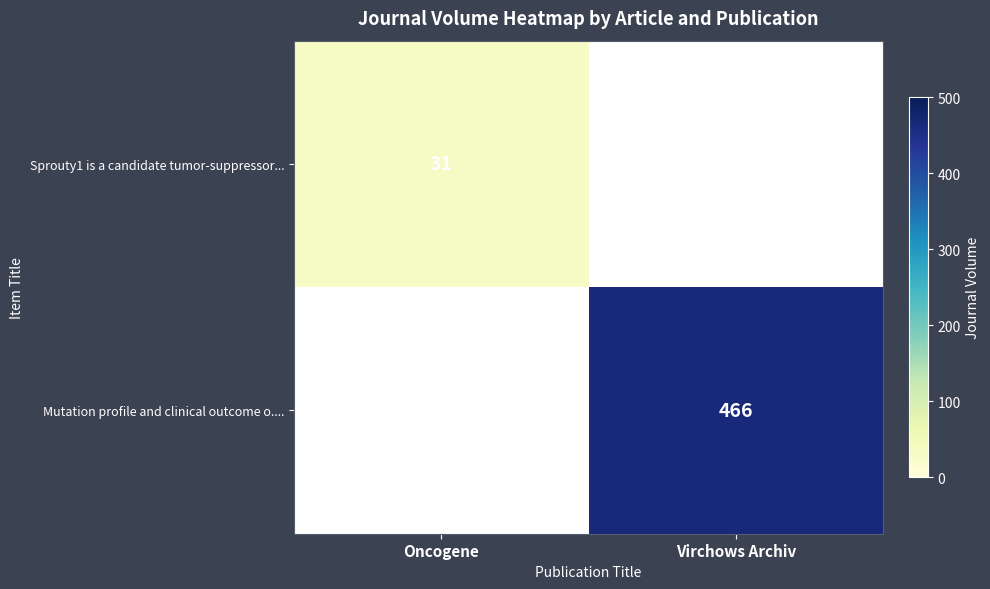

The value of Mutation profile and clinical outcome o.... at Virchows Archiv is 731. True or false?

False